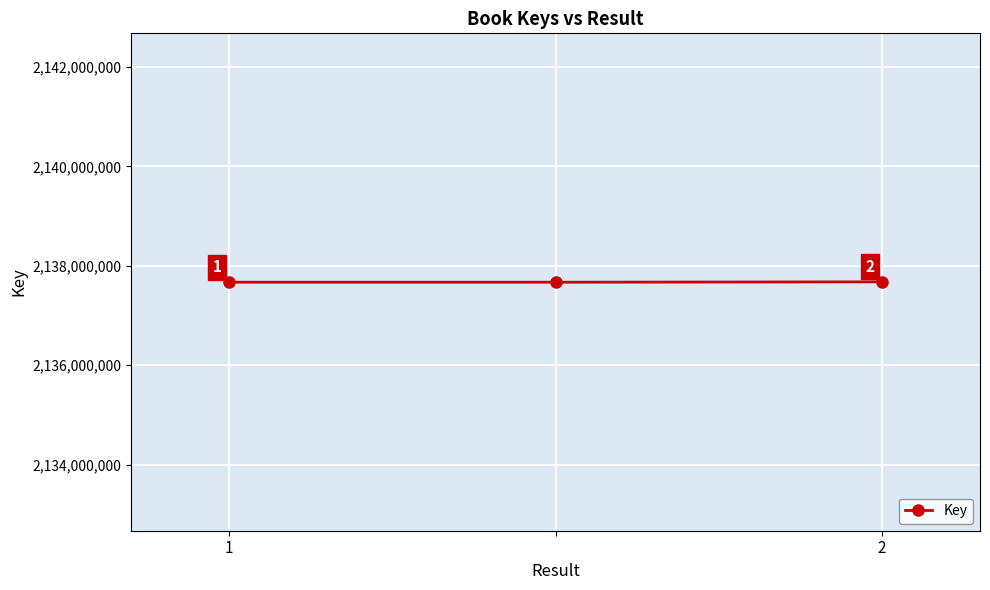

What is the value of the 2nd point from the left?

2137668567